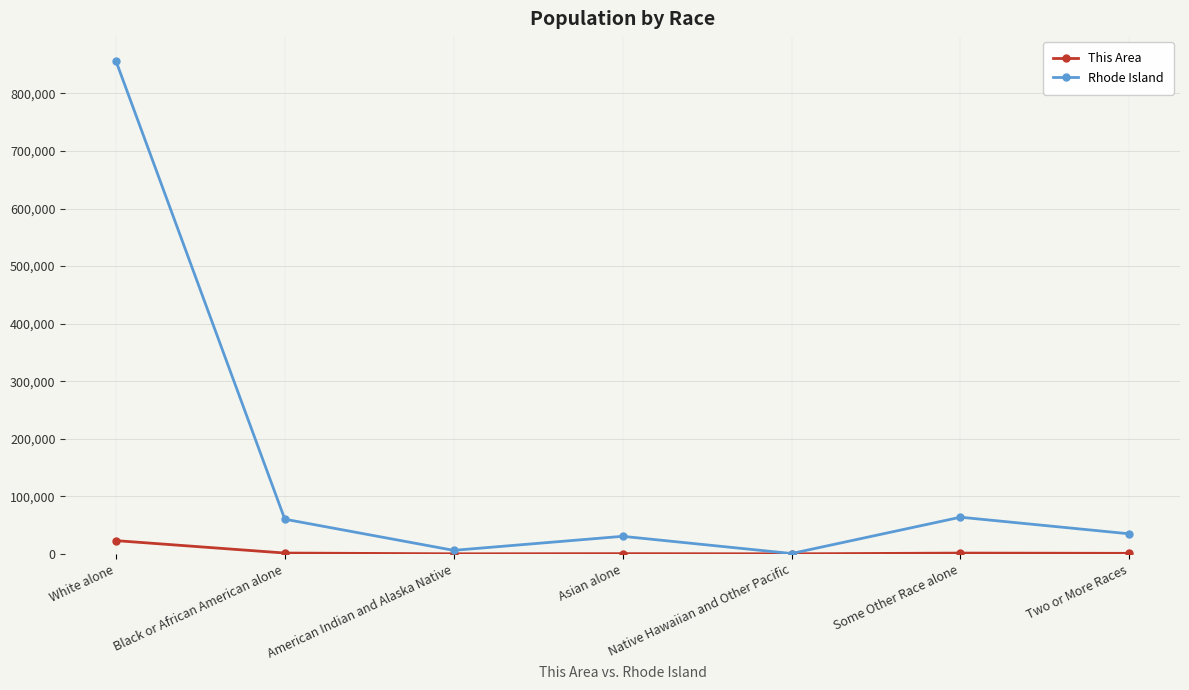

Read the Rhode Island value at Two or More Races.

34787